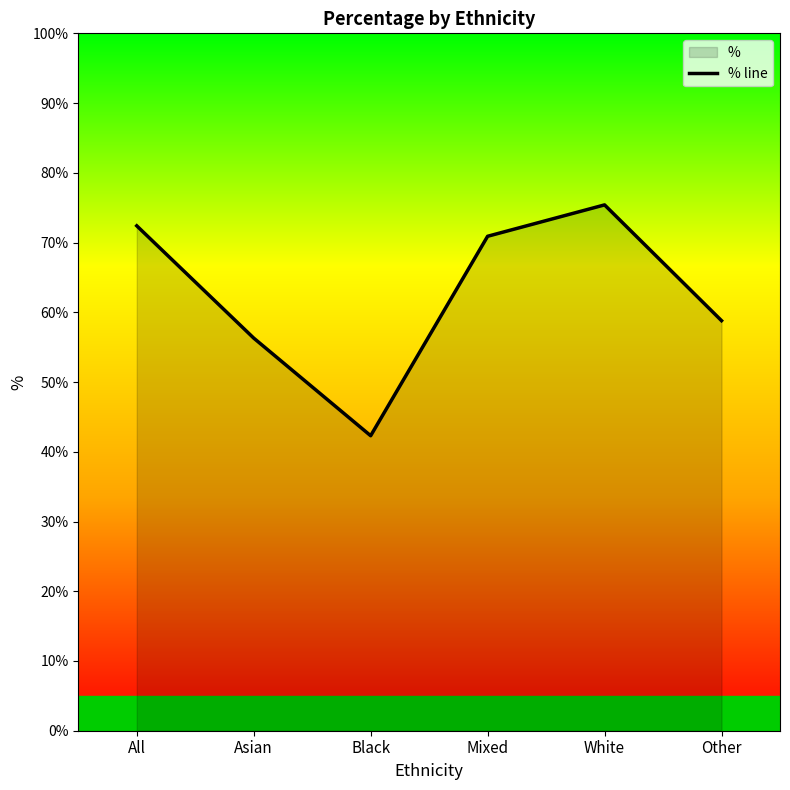

What is the change in value from Mixed to White?

+4.5